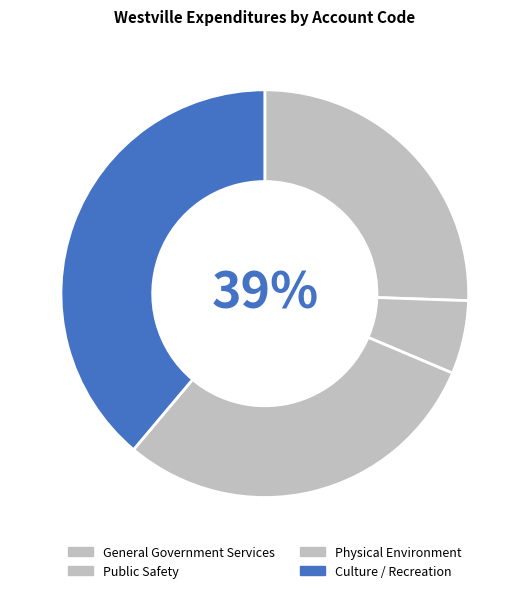

True or false: Physical Environment accounts for 21% of the total.

False